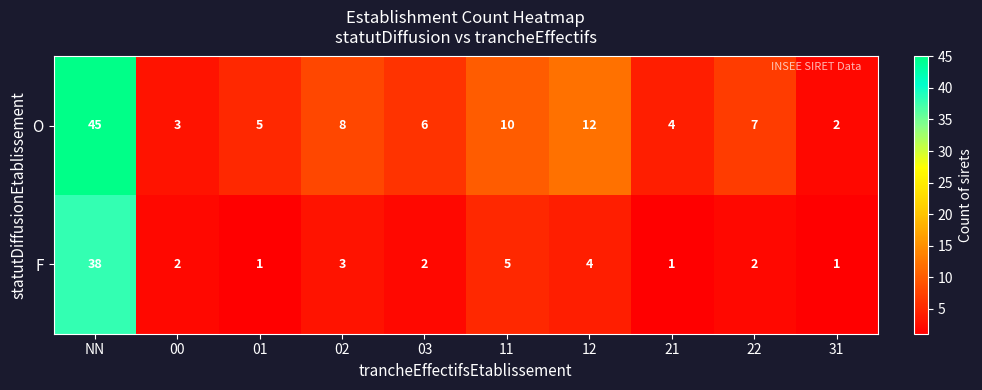

The O series shows 3 at 00. True or false?

True